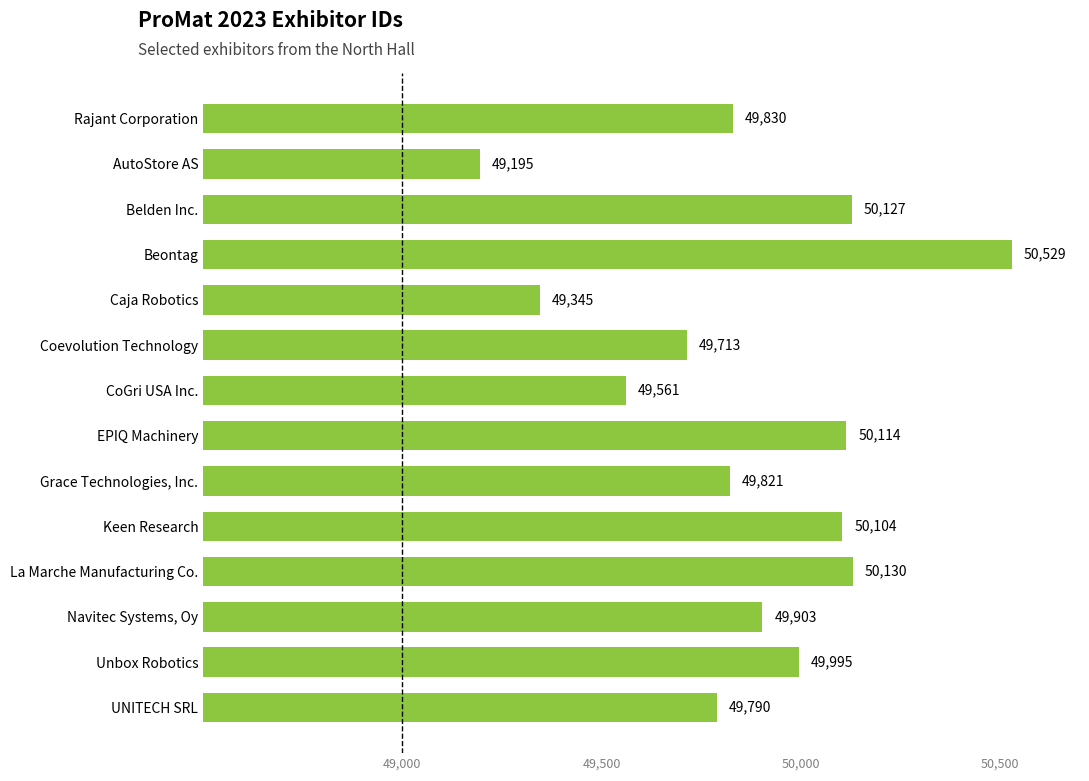

Read the value at Coevolution Technology, to the nearest 100.

49700